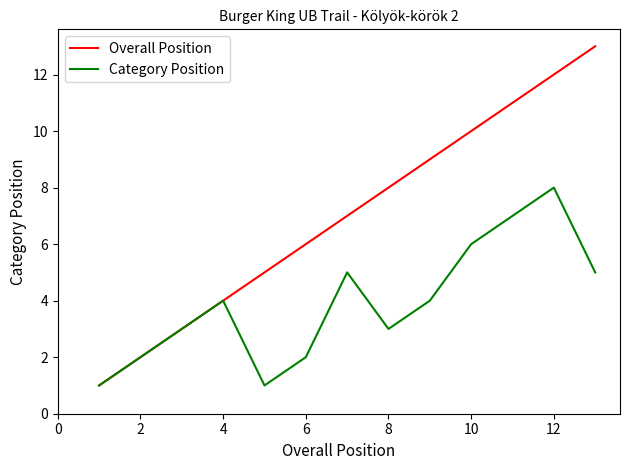

Which series has the largest total across all categories?

Overall Position